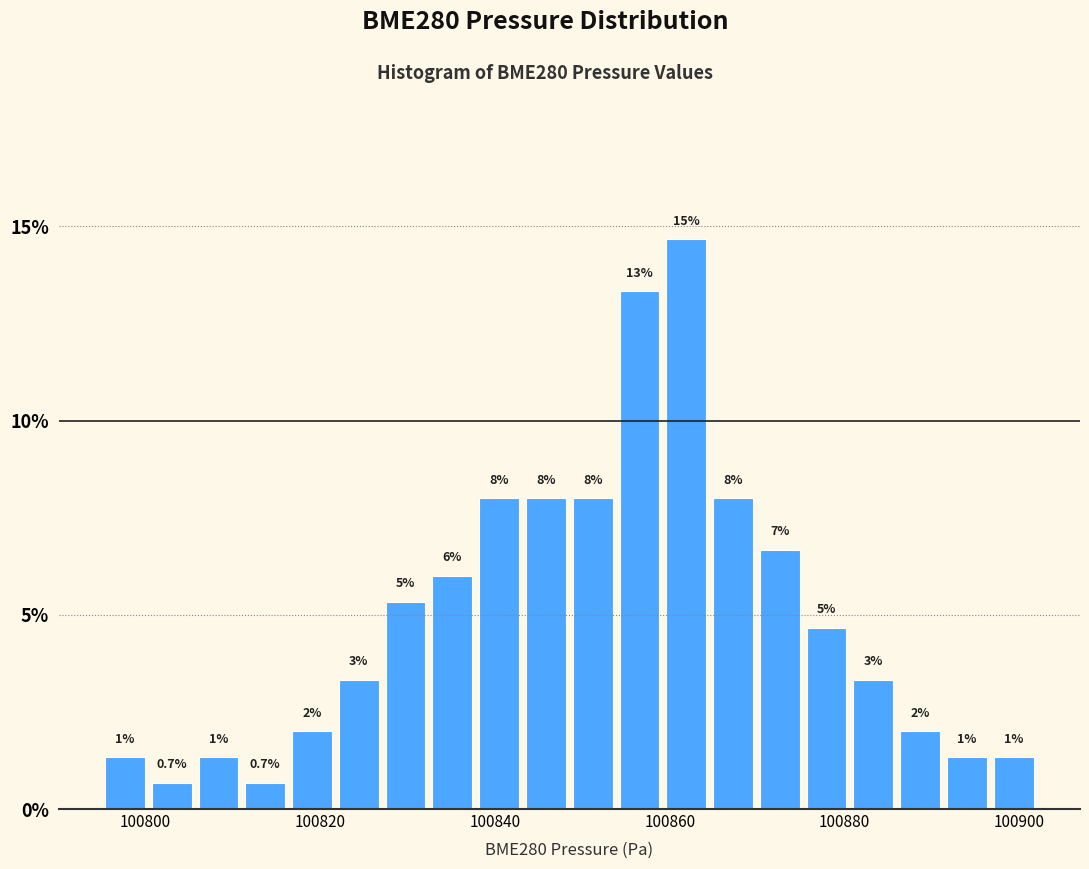

Read against the x-axis, roughly where is the centre of the tallest bar?

100862